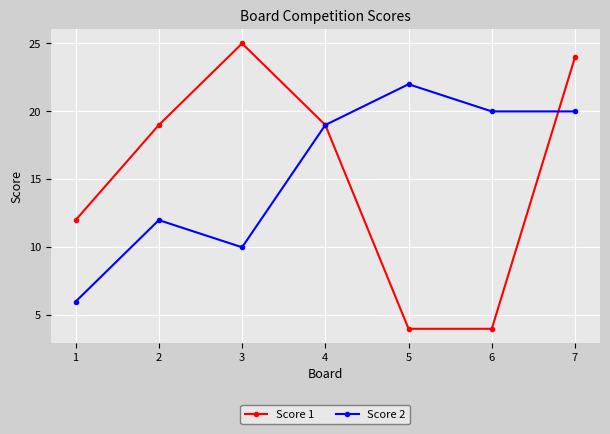

After their last crossing, which series has the higher values: Score 1 or Score 2?

Score 1